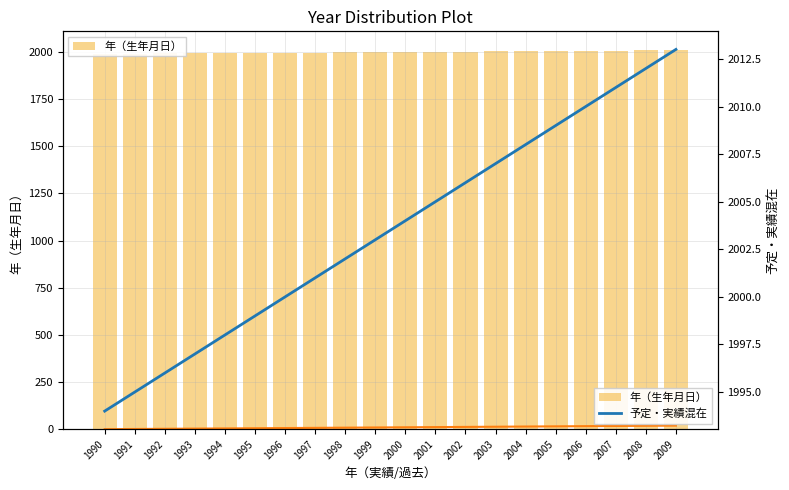

At which label is 予定・実績混在 closest to 2003?

1999